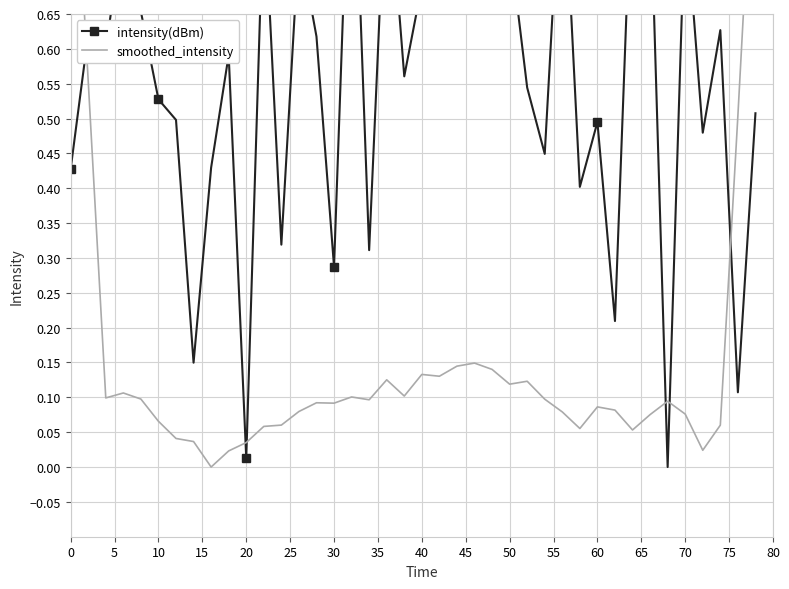

How many positive values does the intensity(dBm) series have?

39